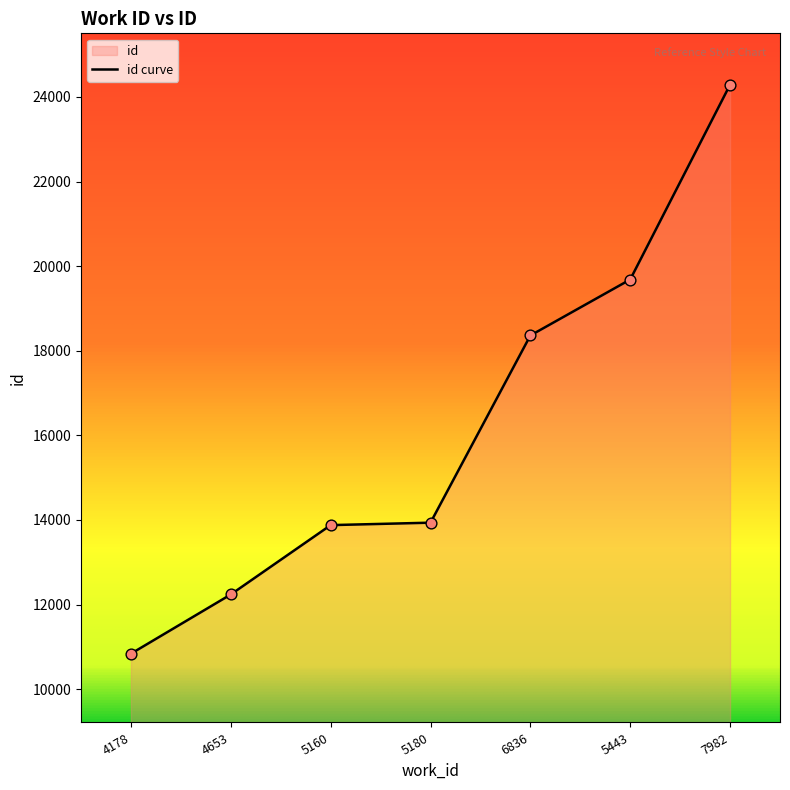

What is the change in value from 6836 to 7982?

+5928